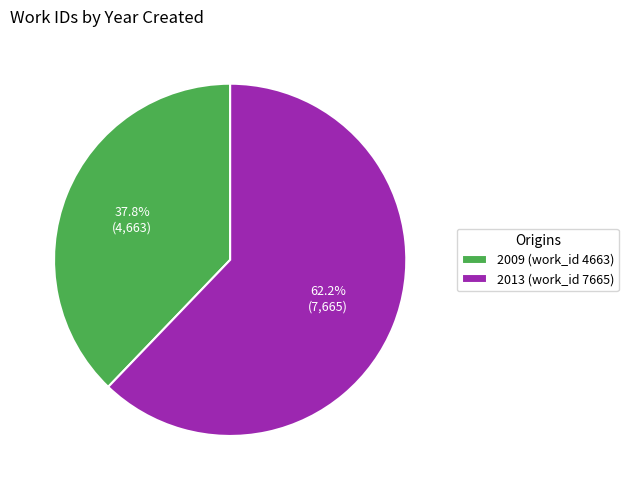

How many slices are in this pie chart?

2